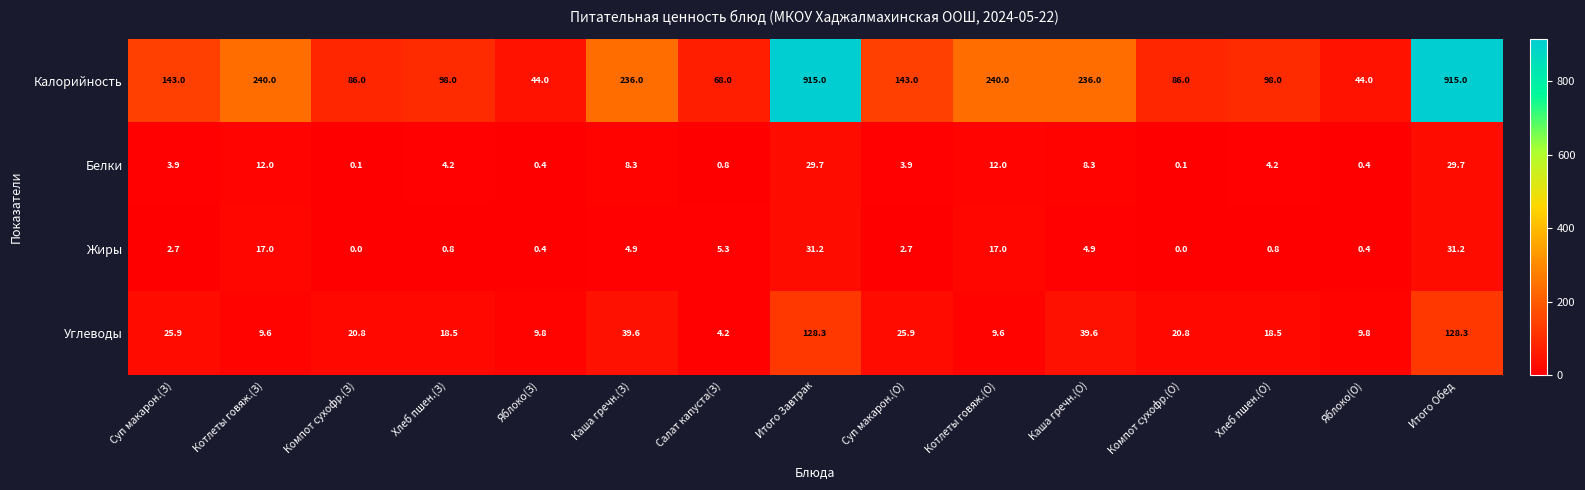

Is the value of Жиры at Яблоко(О) greater than the value of Белки at Итого Завтрак?

No